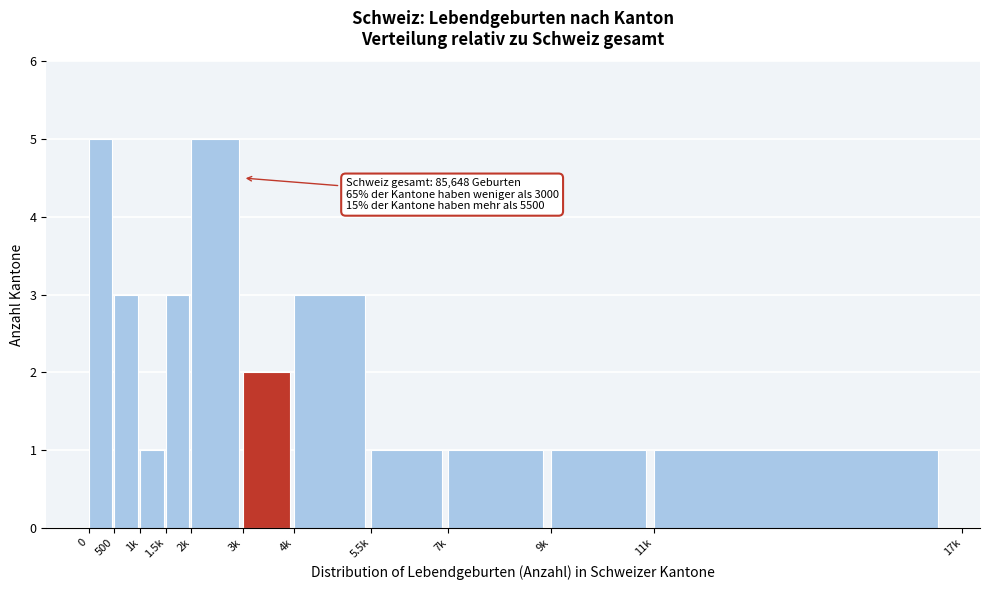

Reading left to right, extract all data points from this chart.

0=5	500=3	1k=1	1.5k=3	2k=5	3k=2	4k=3	5.5k=1	7k=1	9k=1	11k=1